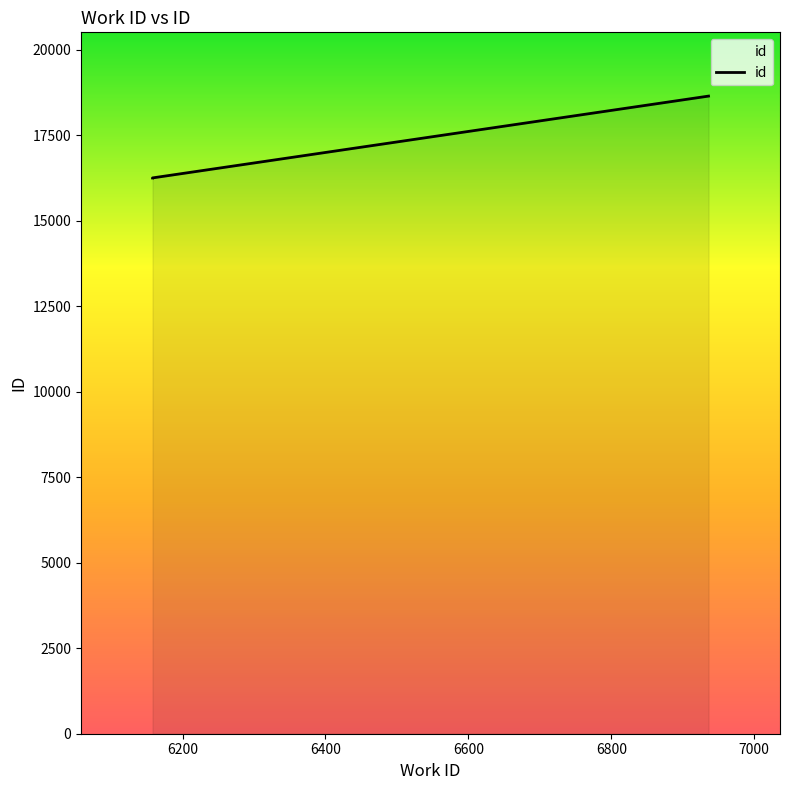

Read the value at 6200, to the nearest 50.

16250